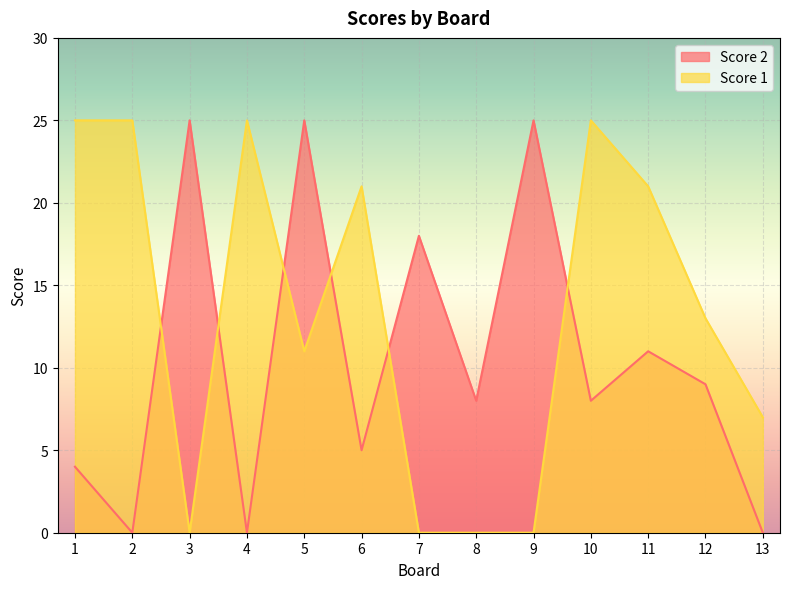

Reading left to right, extract all data points from this chart.

Score 2: 1=4	2=0	3=25	4=0	5=25	6=5	7=18	8=8	9=25	10=8	11=11	12=9	13=0
Score 1: 1=25	2=25	3=0	4=25	5=11	6=21	7=0	8=0	9=0	10=25	11=21	12=13	13=7